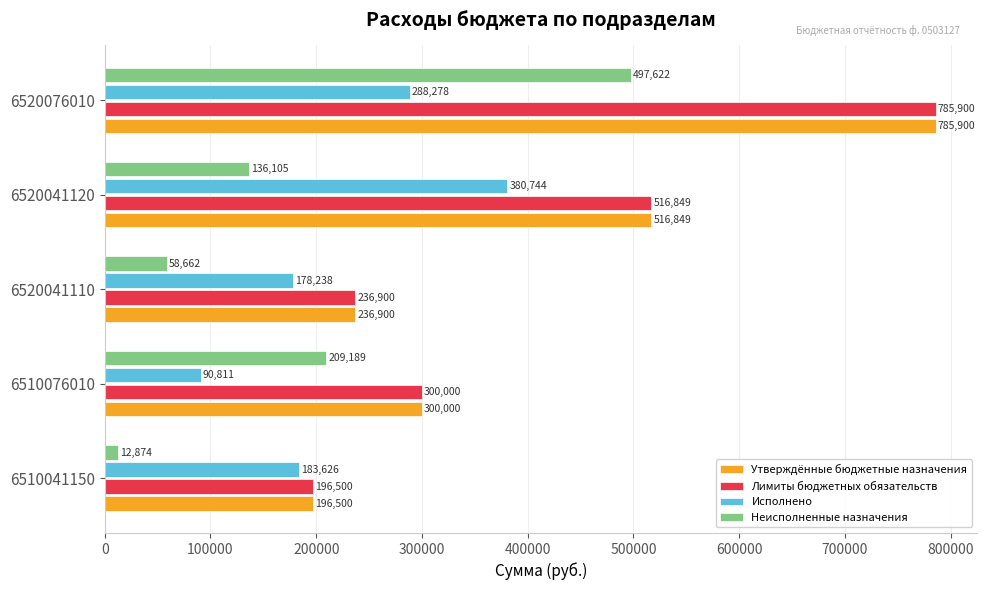

List the labels in order of Исполнено value, smallest first.

6510076010, 6520041110, 6510041150, 6520076010, 6520041120